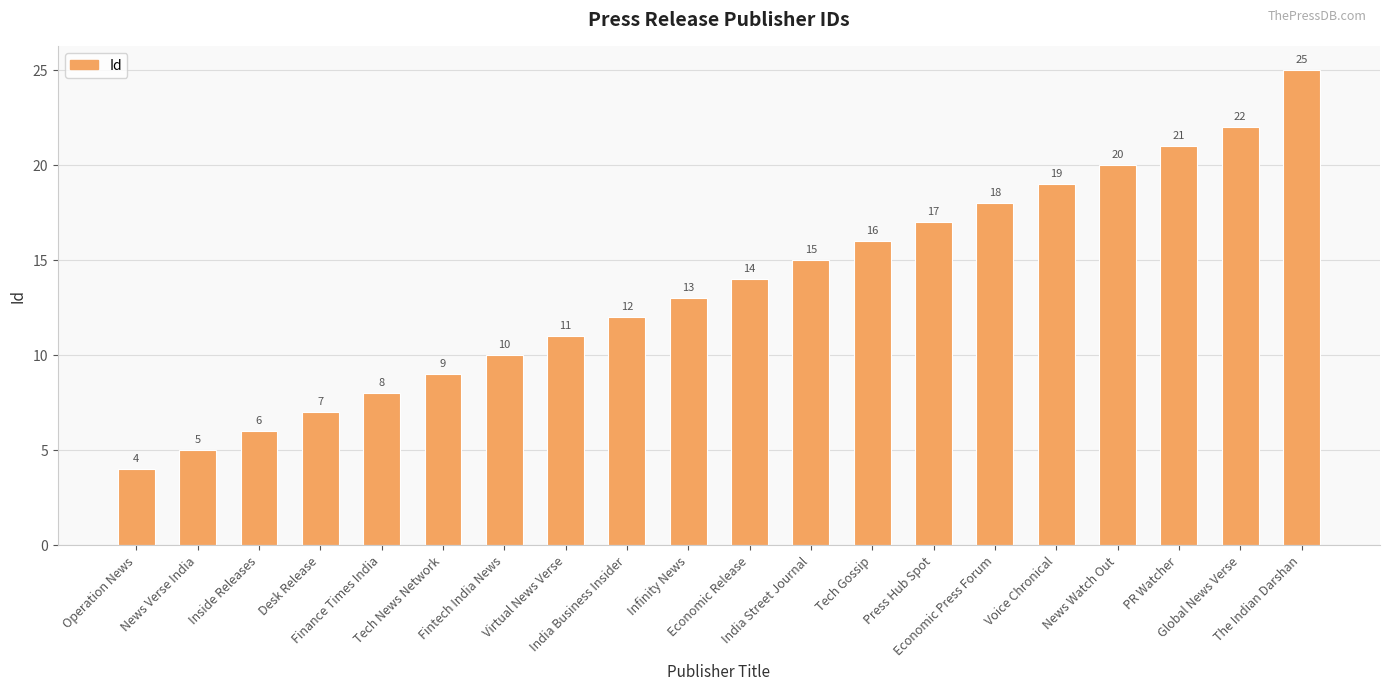

Between Voice Chronical and PR Watcher, which is larger?

PR Watcher